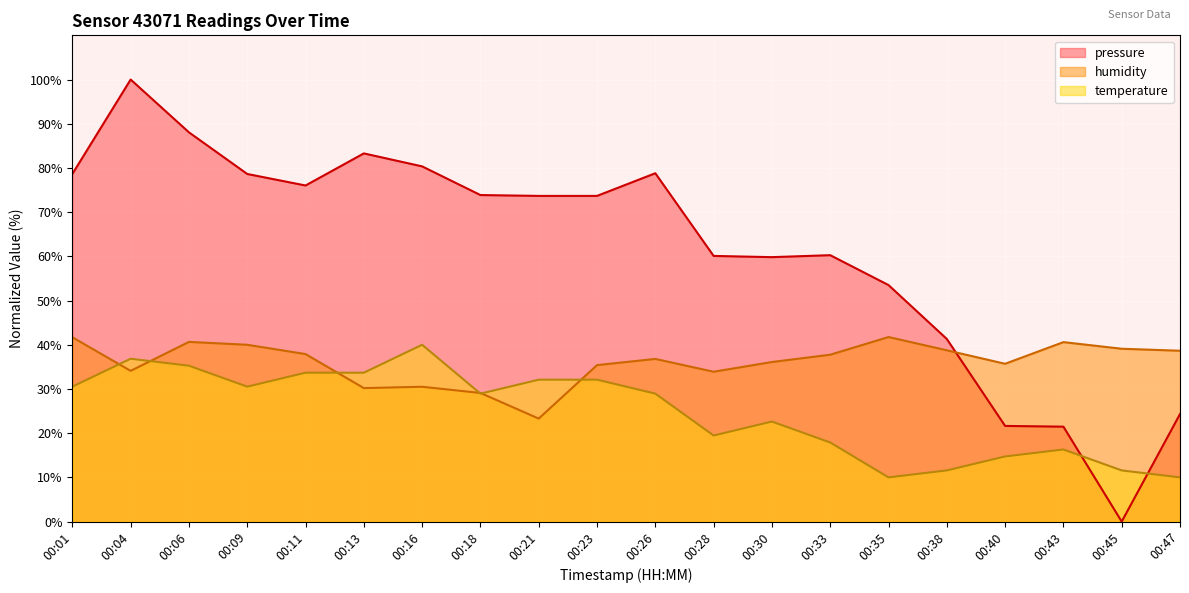

At 00:33, list the series in order from smallest to largest.

temperature, humidity, pressure